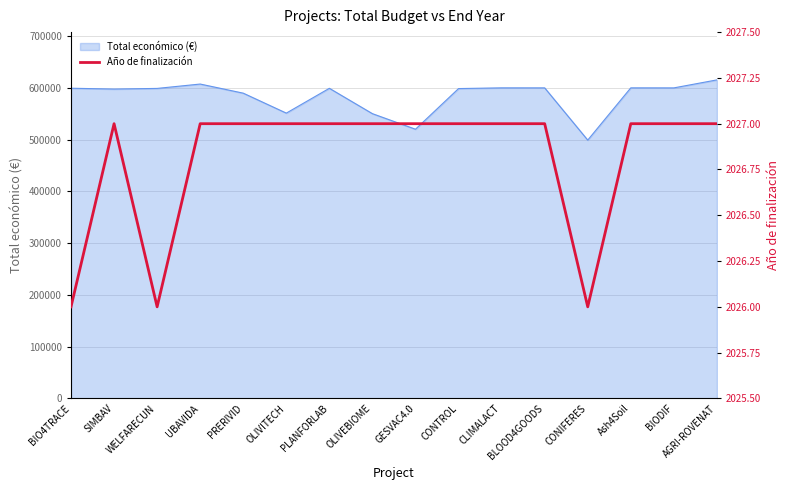

How many points are higher than both their immediate neighbors (excluding endpoints)?

1